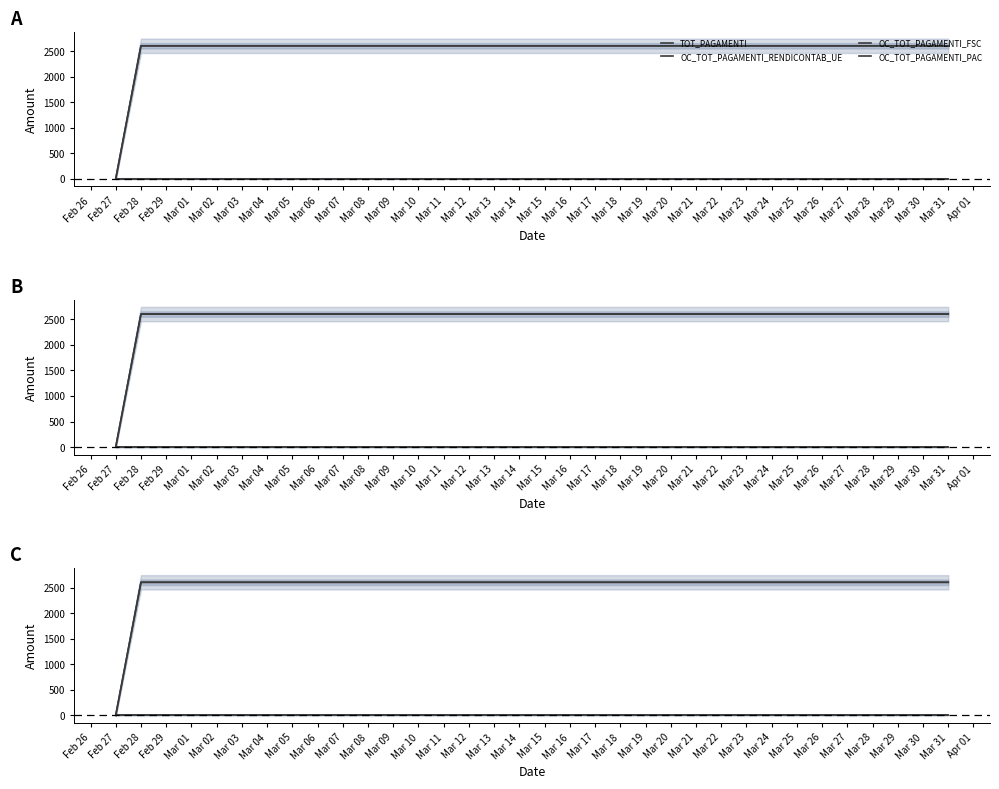

The value of OC_TOT_PAGAMENTI_RENDICONTAB_UE at Mar 31 is 2604. True or false?

True